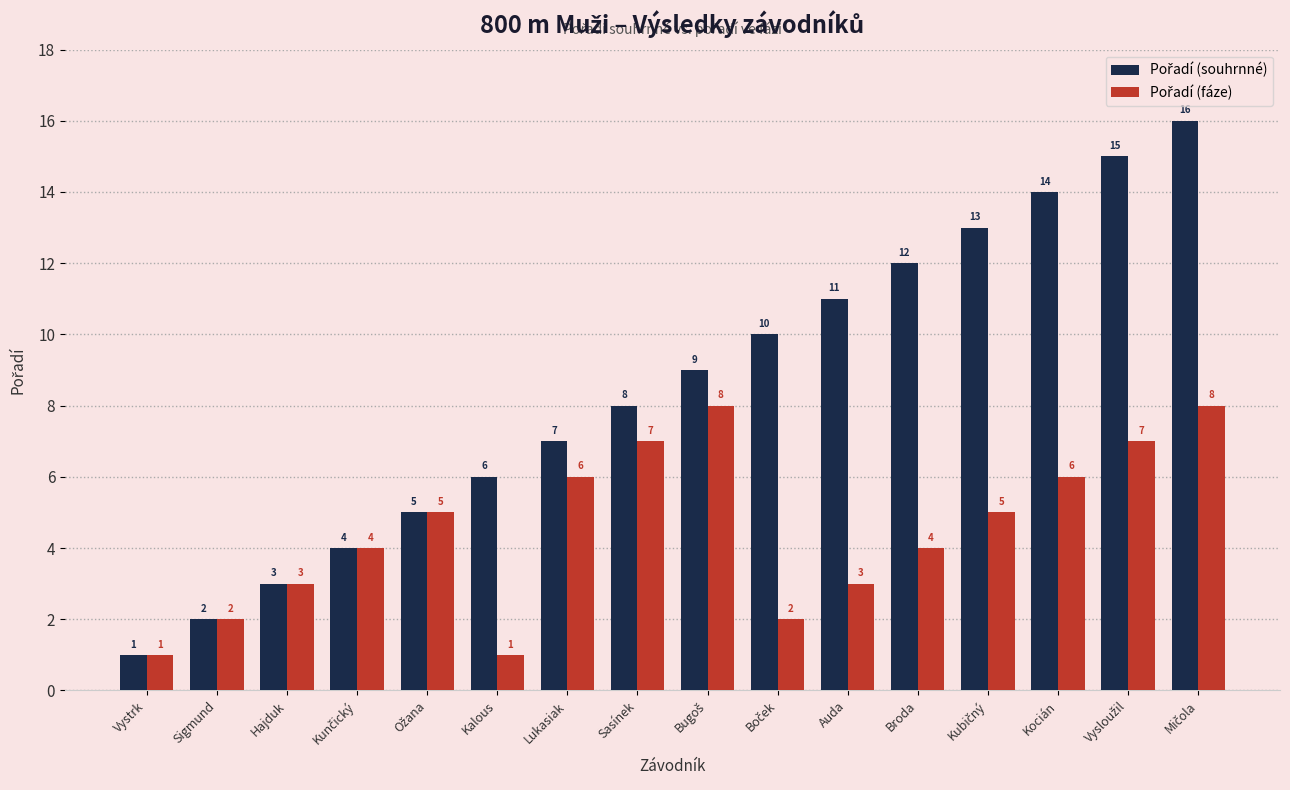

What is the greatest value displayed?

16